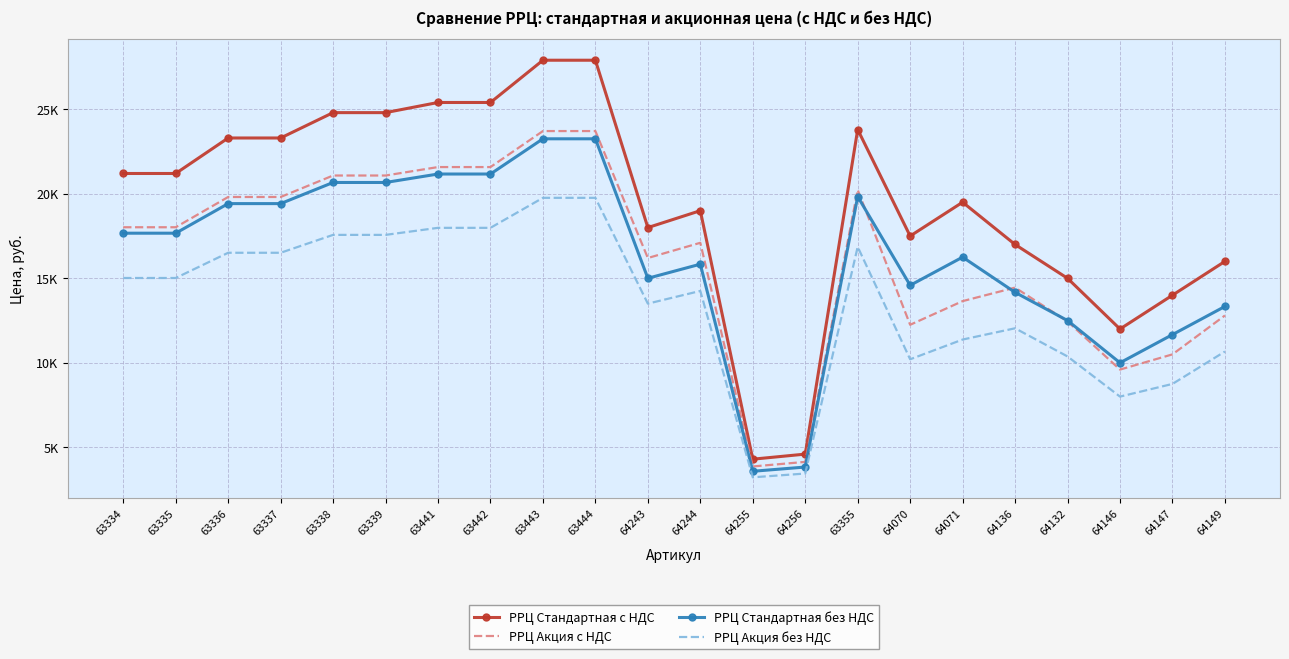

What is the label of the 15th point from the left?

63355